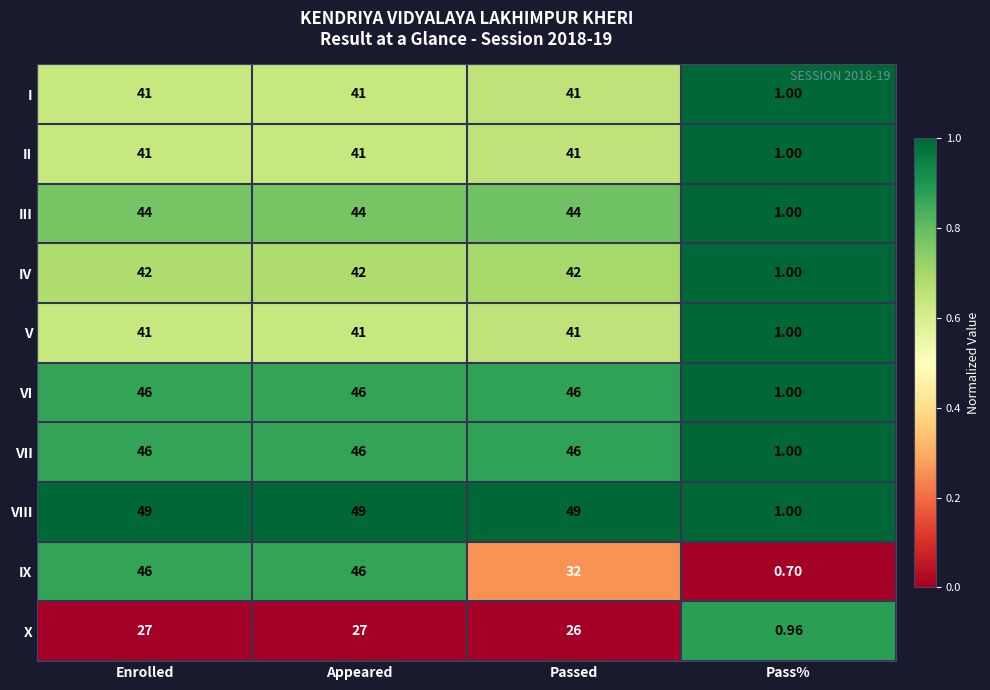

Count the number of data series in this chart.

10